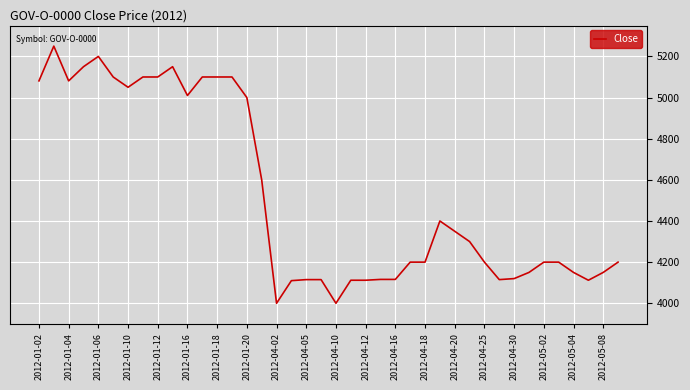

What is the maximum value shown in the chart?

5250